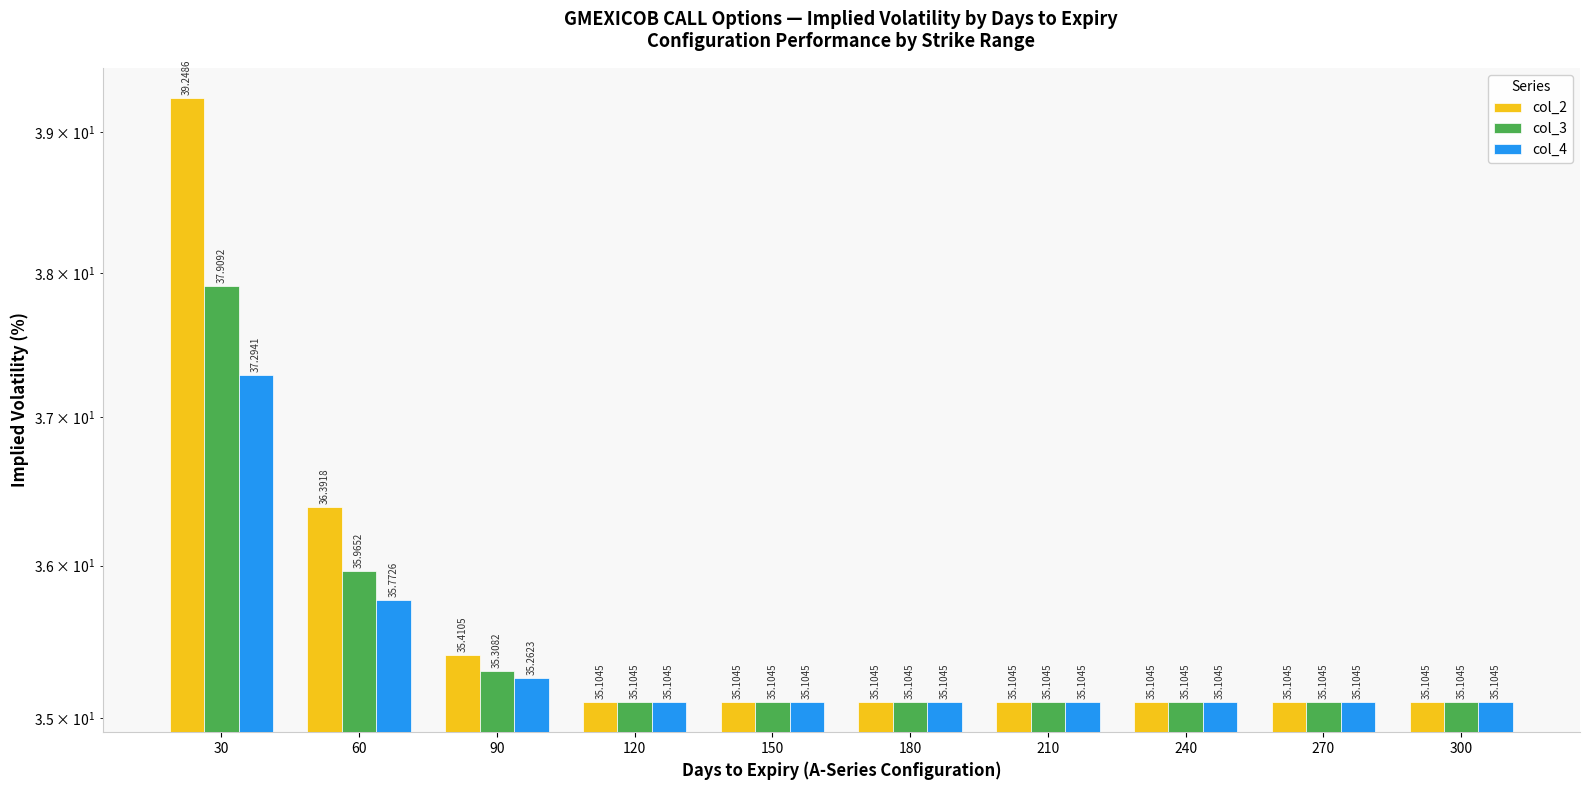

Reading left to right, extract all data points from this chart.

col_2: 39.2	36.4	35.4	35.1	35.1	35.1	35.1	35.1	35.1	35.1
col_3: 37.9	36.0	35.3	35.1	35.1	35.1	35.1	35.1	35.1	35.1
col_4: 37.3	35.8	35.3	35.1	35.1	35.1	35.1	35.1	35.1	35.1